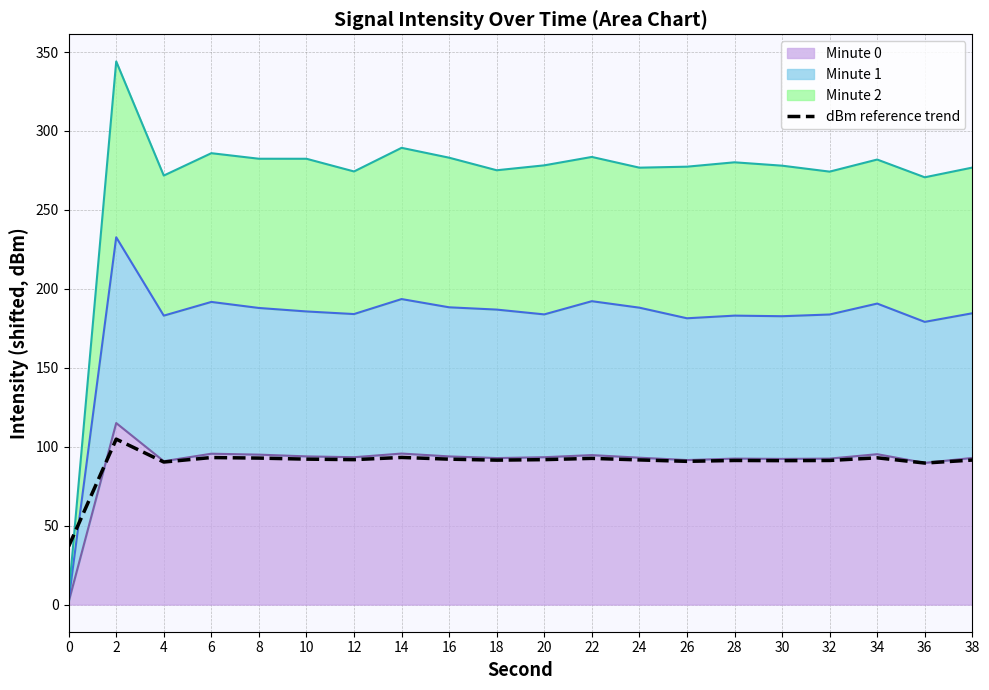

Reading left to right, transcribe all the data shown in this chart.

0=36.9	2=104.8	4=90.3	6=93.1	8=92.8	10=92.1	12=91.8	14=93.2	16=92.1	18=91.5	20=91.8	22=92.6	24=91.6	26=90.7	28=91.3	30=91.2	32=91.3	34=93.0	36=89.7	38=91.5